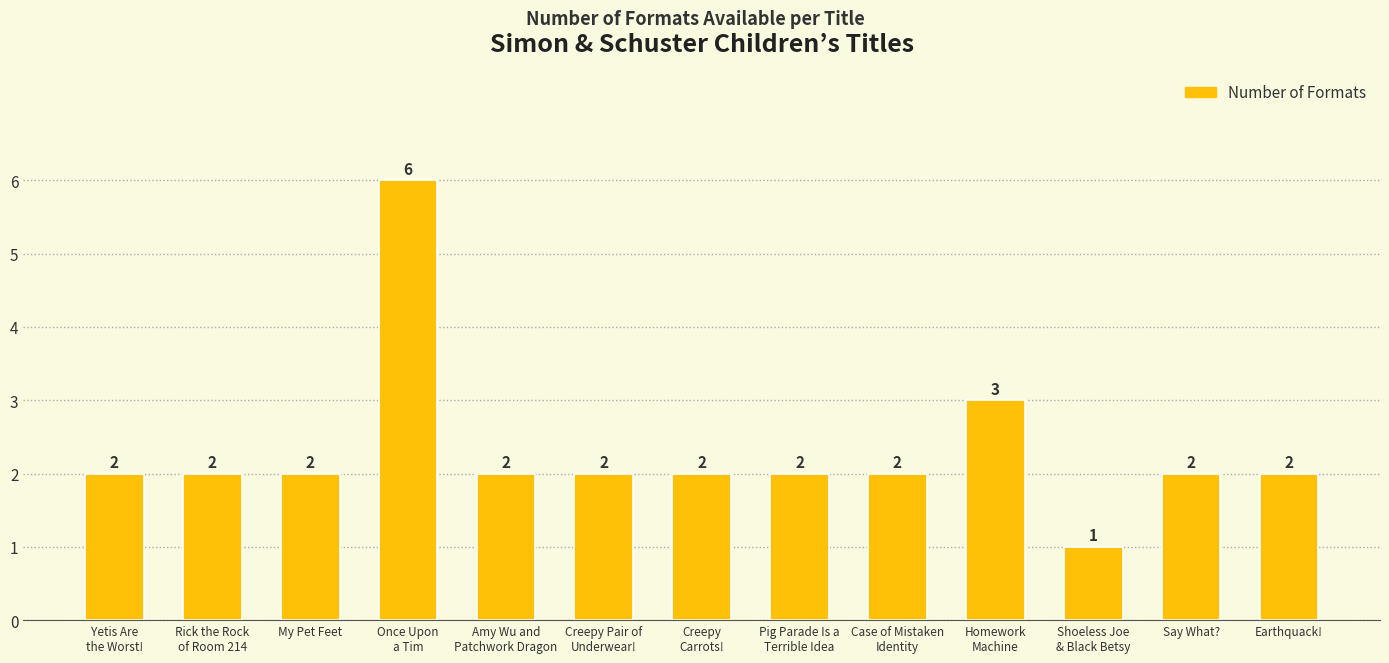

True or false: the data shows 1 at Shoeless Joe
& Black Betsy.

True